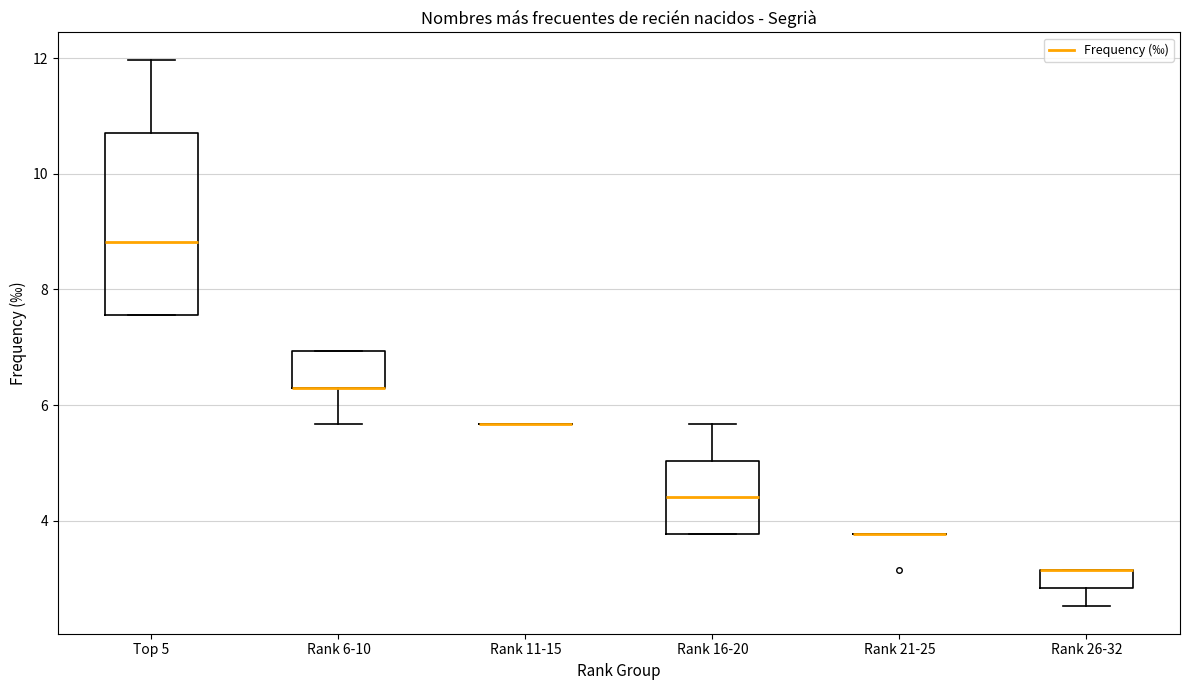

Reading left to right, read every box against the y-axis: the position of its median line, the range the box covers, and the ends of its whiskers. The values are not printed on the chart, so give them approximately, as read against the axis.

Top 5: median 8.8, box 7.6 to 10.8, whiskers 7.6 to 12.0
Rank 6-10: median 6.4 (drawn on the box's lower edge), box 6.4 to 7.0, whiskers 5.6 to 7.0
Rank 11-15: box collapsed to a line at 5.6, whiskers 5.6 to 5.6
Rank 16-20: median 4.4, box 3.8 to 5.0, whiskers 3.8 to 5.6
Rank 21-25: box collapsed to a line at 3.8, whiskers 3.8 to 3.8
Rank 26-32: median 3.2 (drawn on the box's upper edge), box 2.8 to 3.2, whiskers 2.6 to 3.2